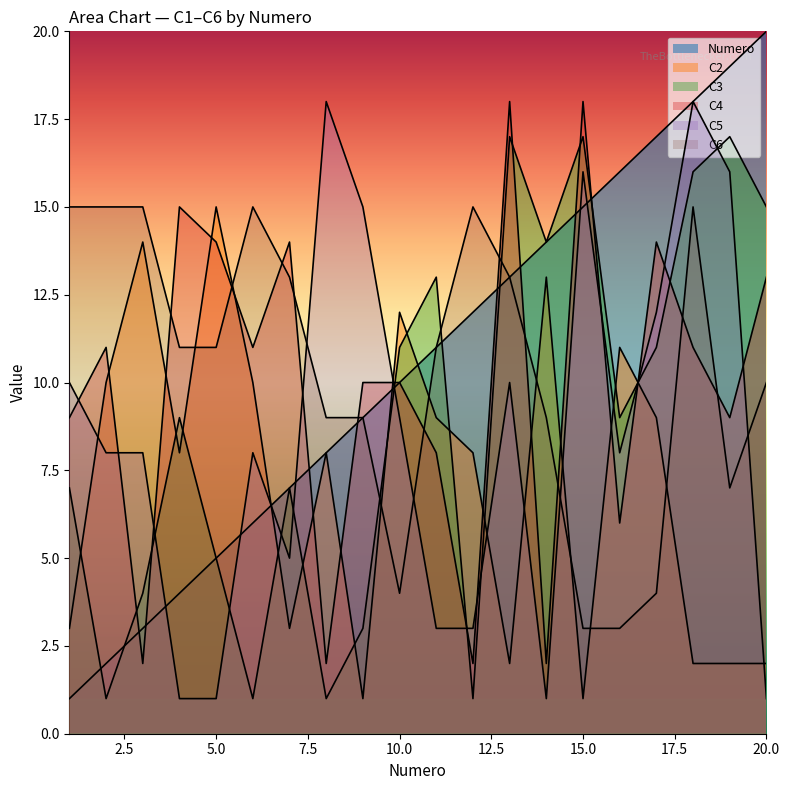

True or false: C5 and C4 intersect in this chart.

True